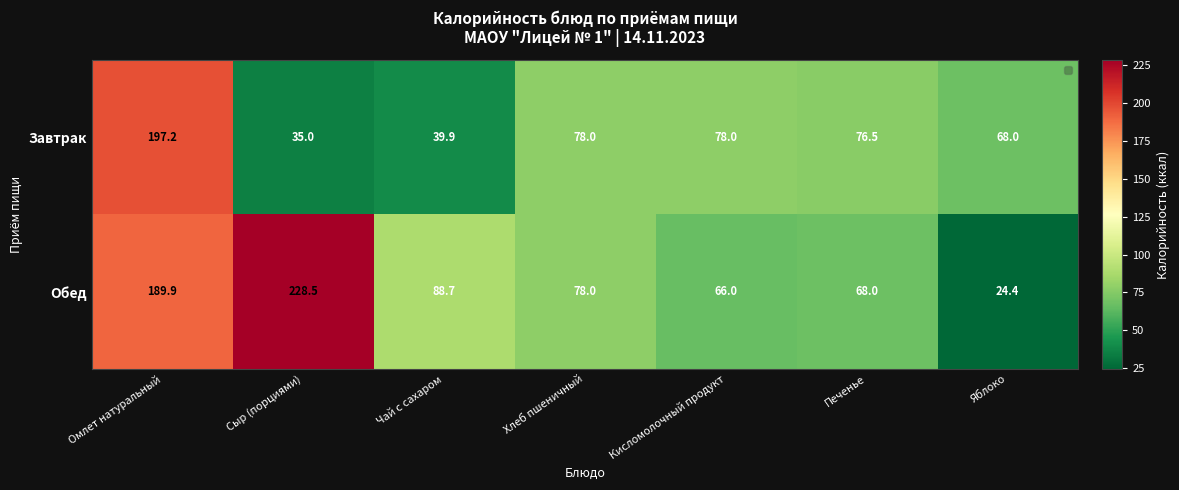

How many categories are shown in the chart?

7